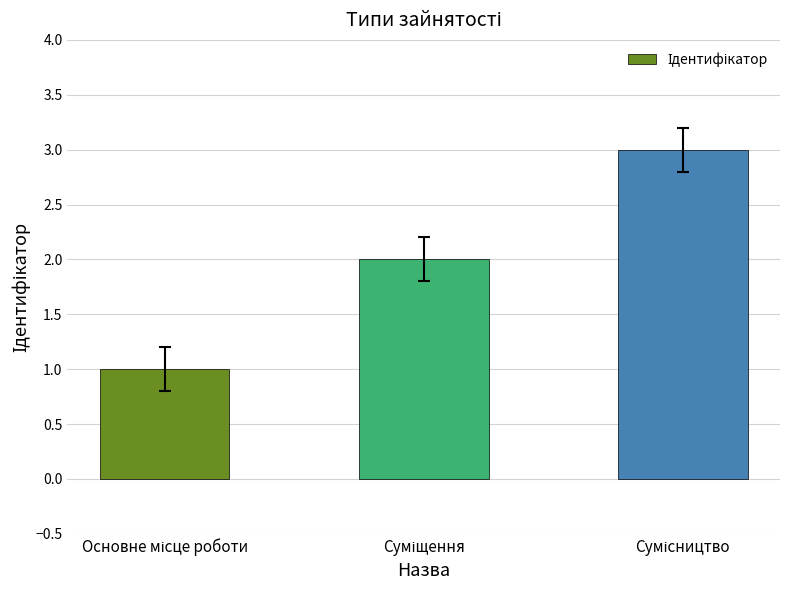

What is the maximum value shown in the chart?

3